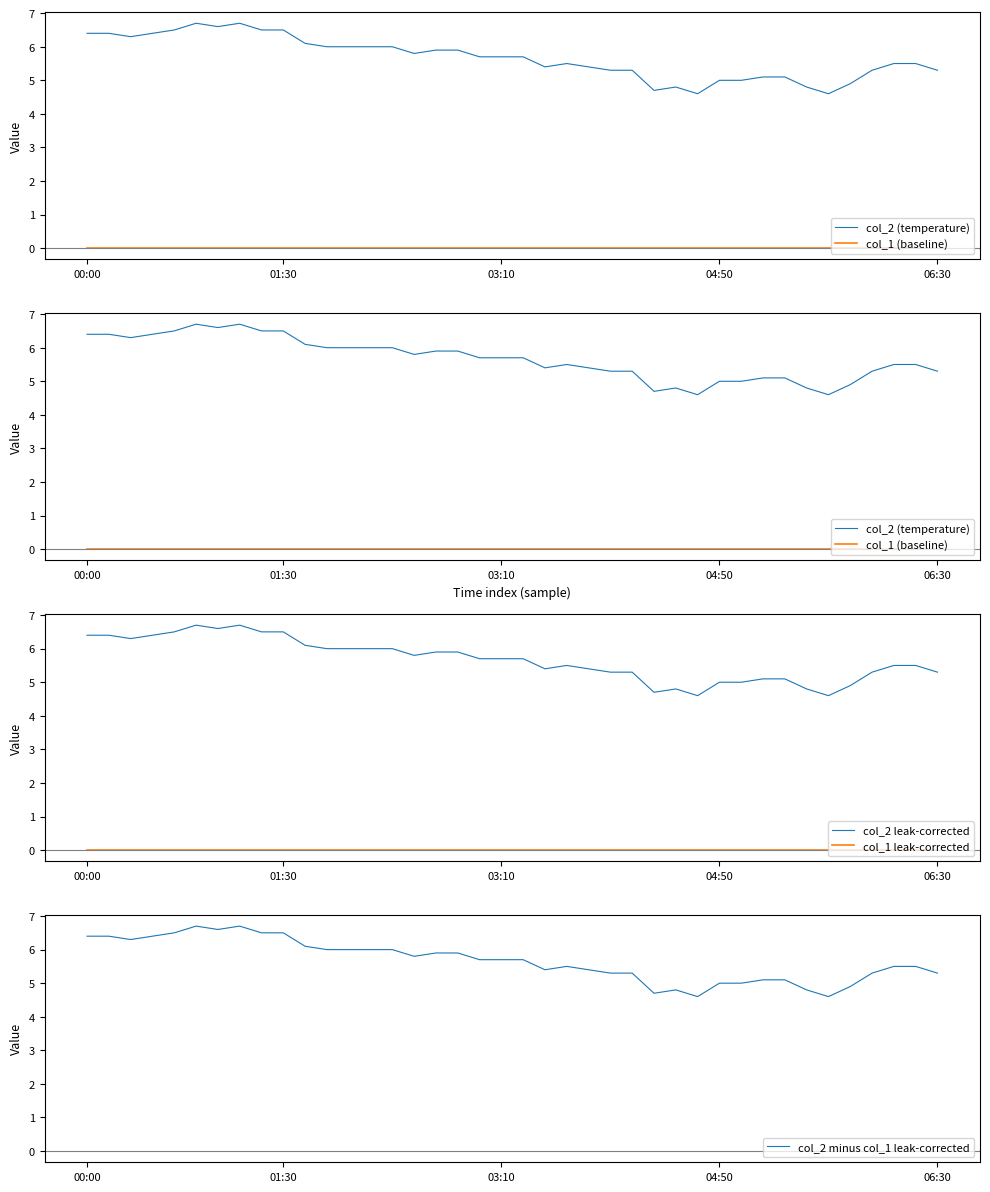

Which series changed the most between 6 and 37?

col_2 (temperature)